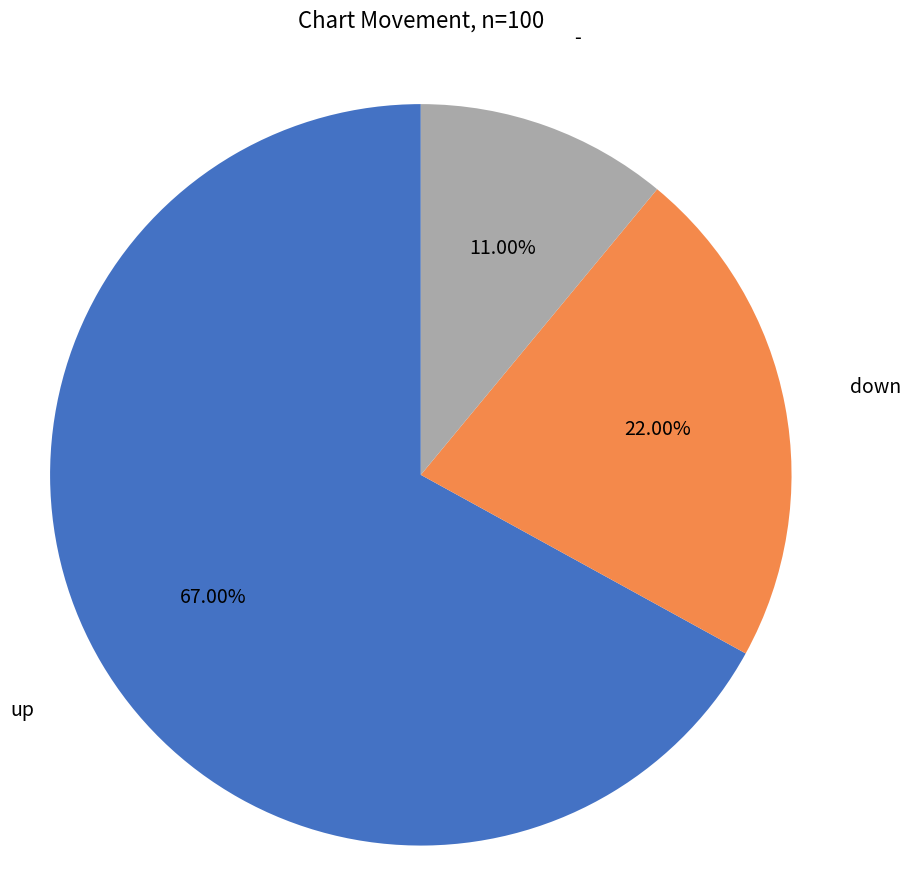

Is there any slice that represents more than half of the pie?

Yes